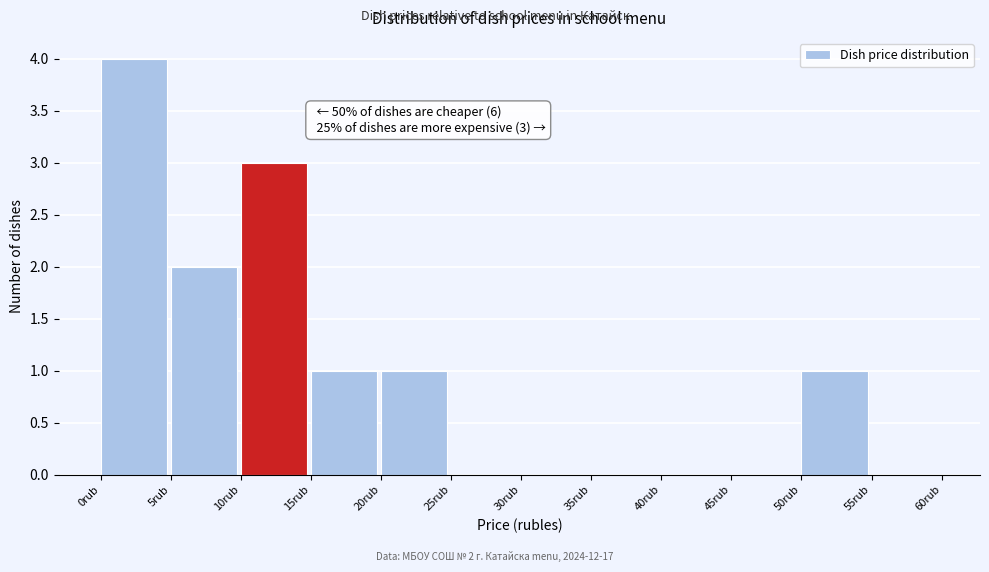

Over which range of the x-axis is the bar tallest?

0 to 5